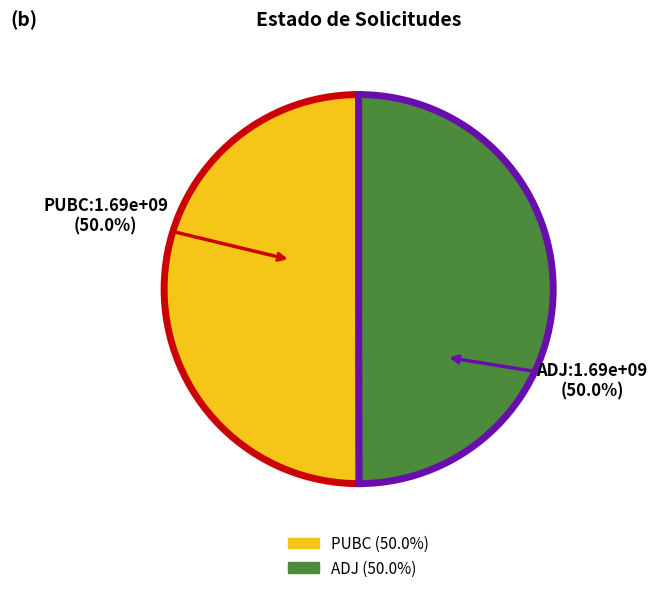

True or false: PUBC accounts for 50% of the total.

True